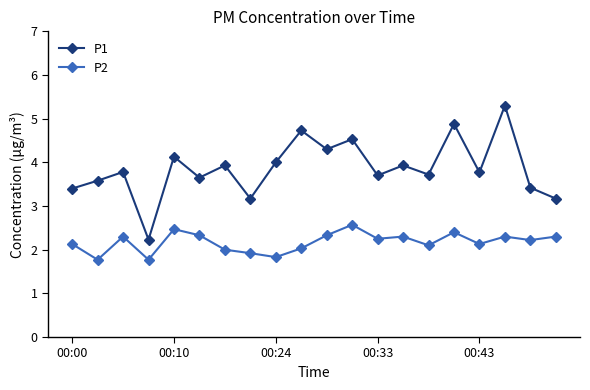

List the series in order of their overall mean, highest first.

P1, P2